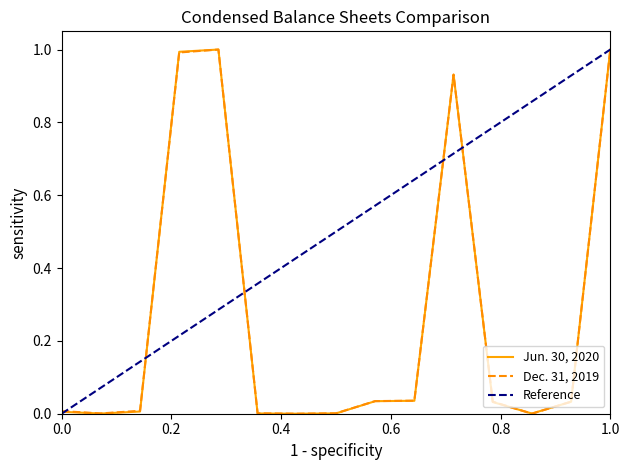

What is the maximum value for Jun. 30, 2020?

1.0